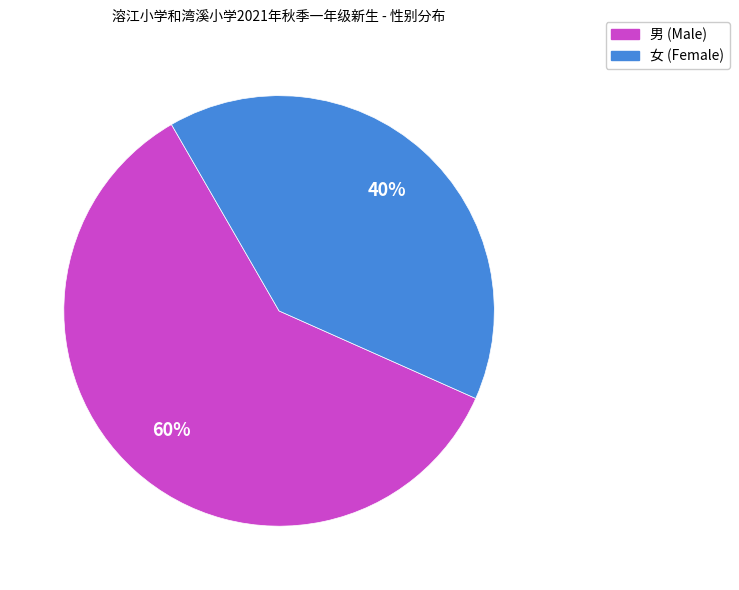

How many slices are in this pie chart?

2